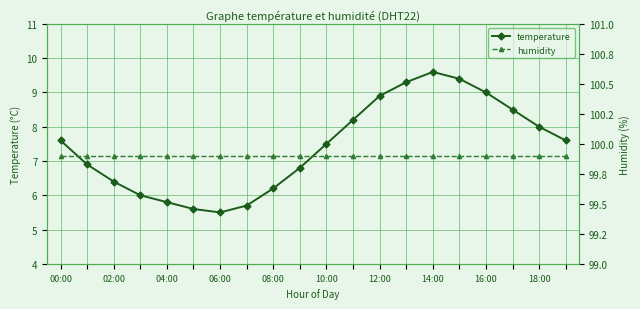

Reading right to left, list all the values displayed in this chart.

temperature: 7.6	8.0	8.5	9.0	9.4	9.6	9.3	8.9	8.2	7.5	6.8	6.2	5.7	5.5	5.6	5.8	6.0	6.4	6.9	7.6
humidity: 99.9	99.9	99.9	99.9	99.9	99.9	99.9	99.9	99.9	99.9	99.9	99.9	99.9	99.9	99.9	99.9	99.9	99.9	99.9	99.9